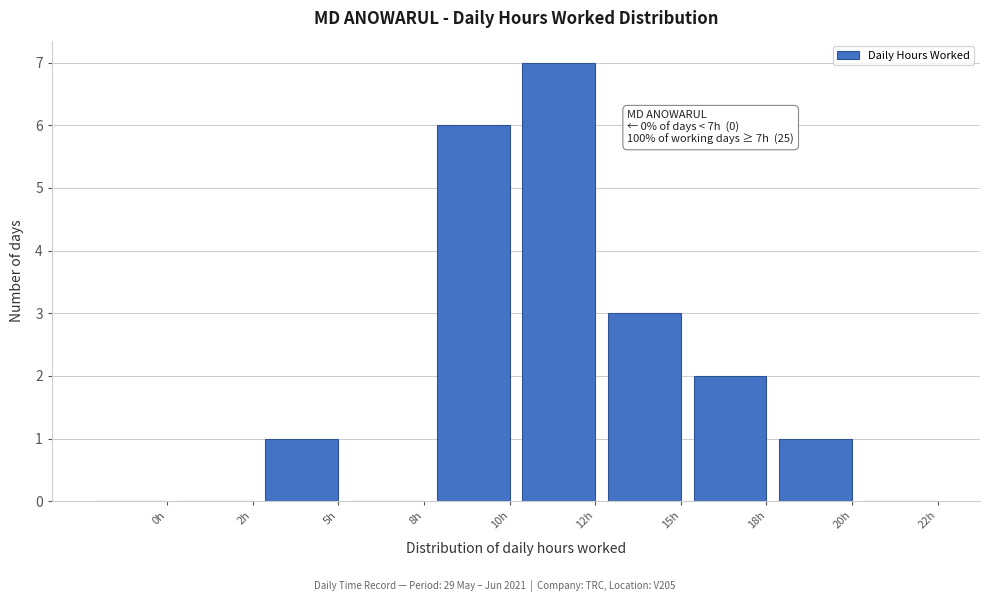

Reading left to right, transcribe all the data shown in this chart.

0h=0	2h=0	5h=1	8h=0	10h=6	12h=7	15h=3	18h=2	20h=1	22h=0